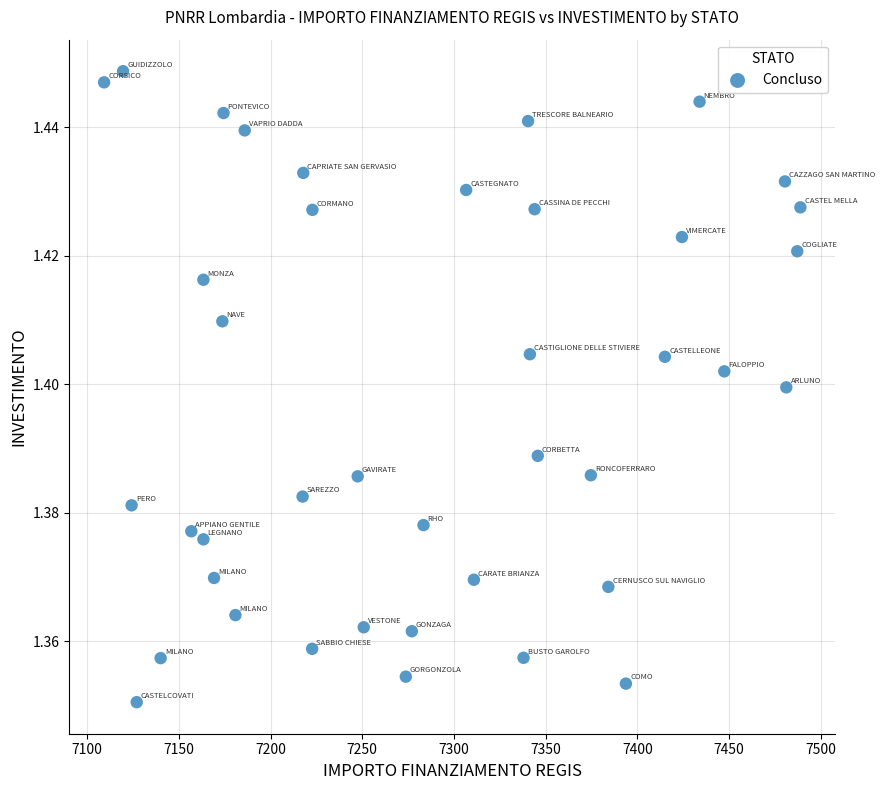

What is the range of X values (max minus min)?

379.7